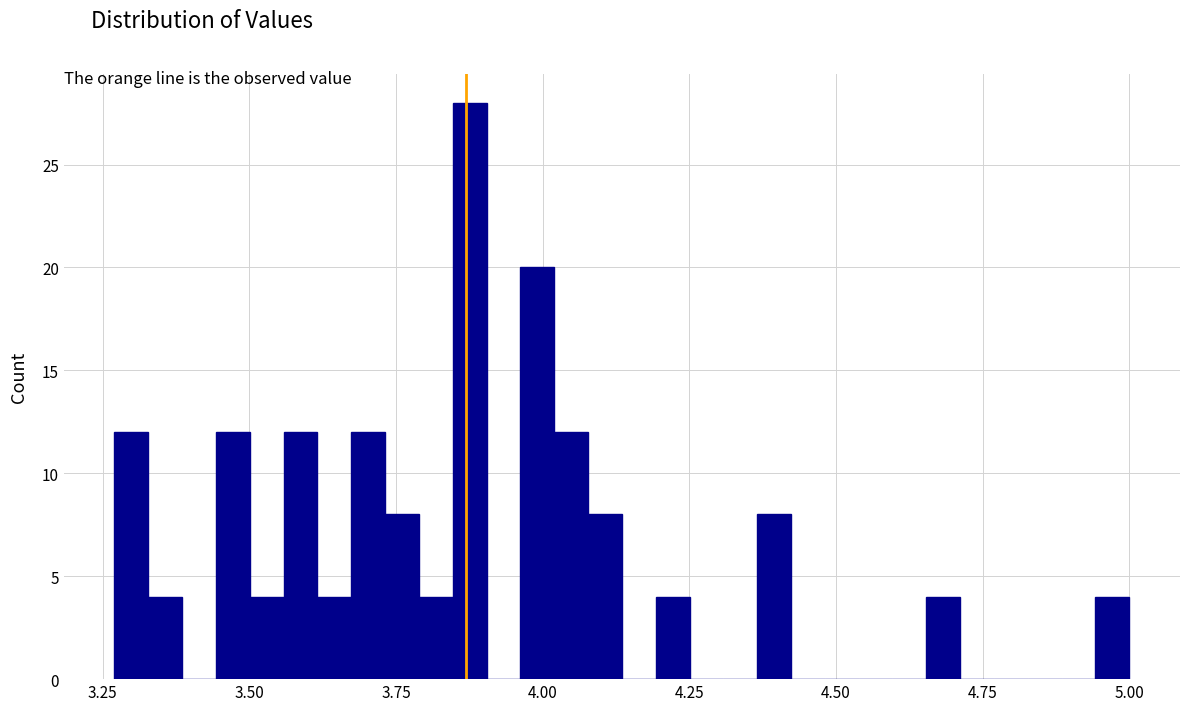

Read against the x-axis, roughly where is the centre of the tallest bar?

3.90